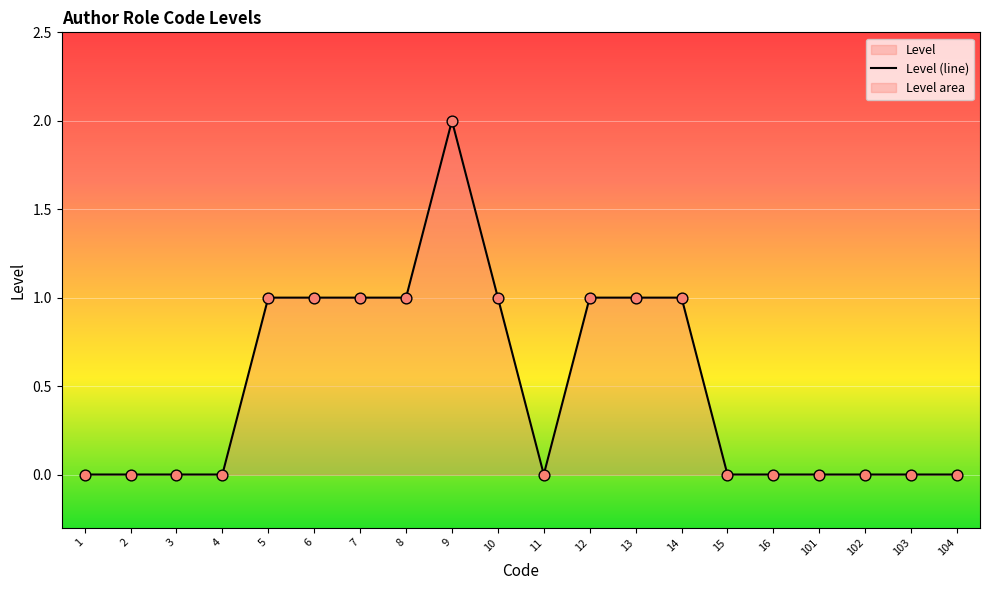

Which has a higher value, 7 or 15?

7